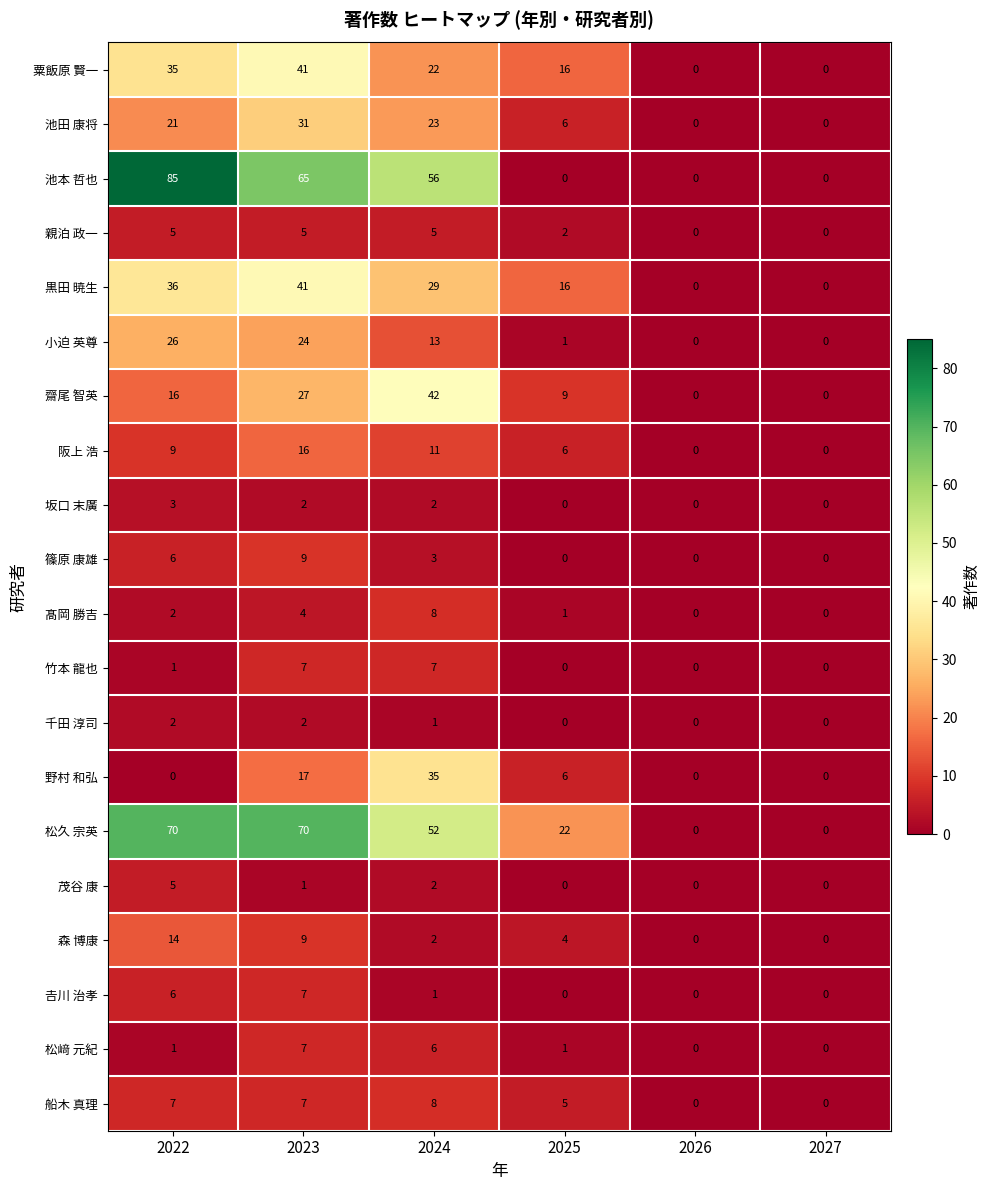

Is the value of 森 博康 at 2027 greater than the value of 𠮷川 治孝 at 2022?

No